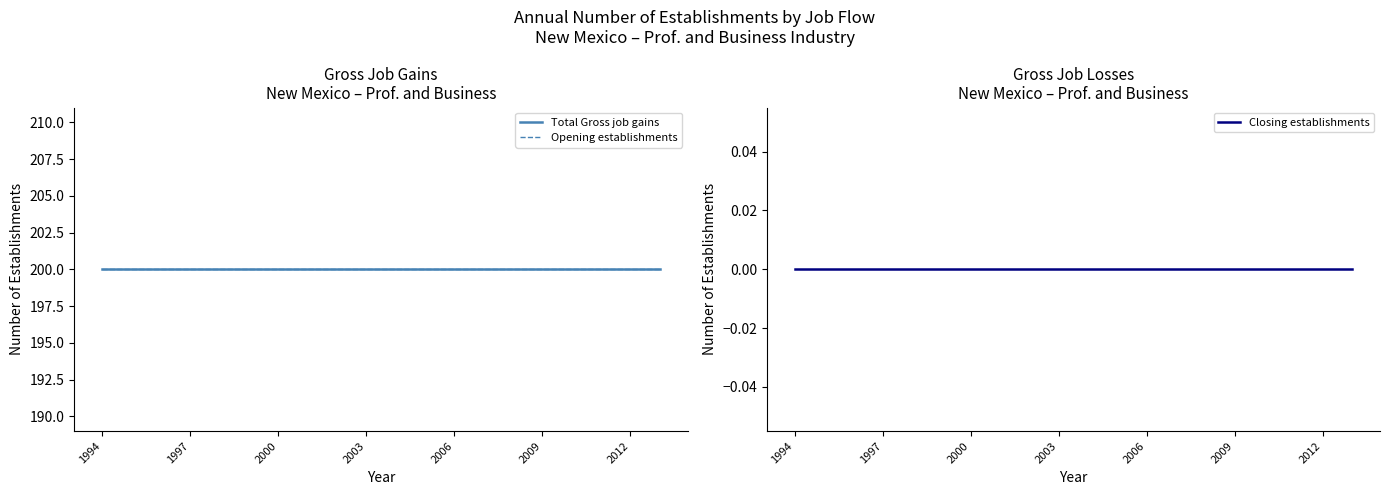

Which series has the largest range (max minus min)?

Total Gross job gains